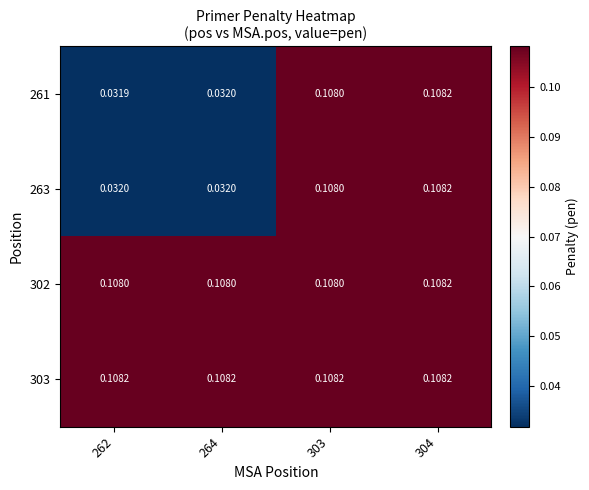

How many categories are shown in the chart?

4